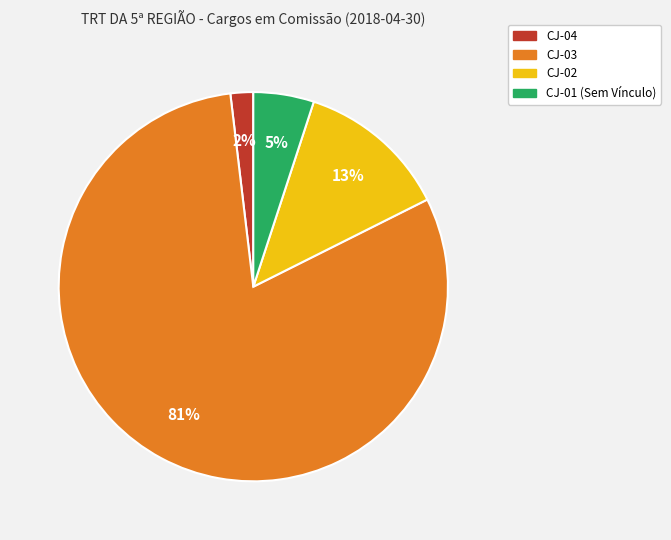

To the nearest percent, what is the difference between the CJ-02 and CJ-04 slice percentages?

11%